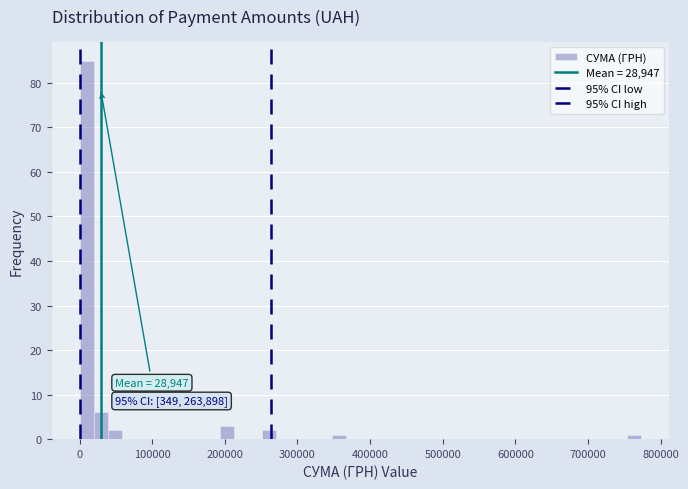

Around what value on the x-axis is the tallest bar? Give the approximate position of its centre, as read against the axis.

10000